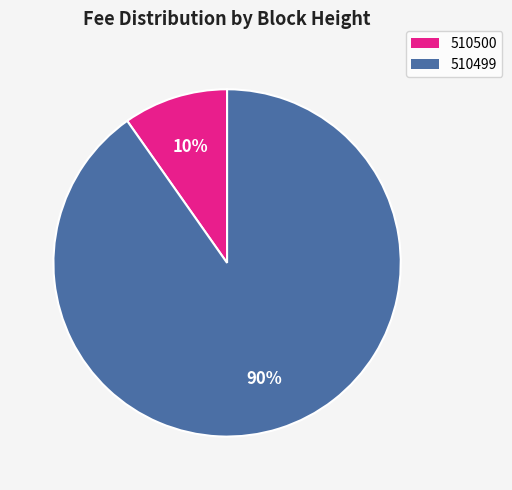

Which slice is the largest?

510499